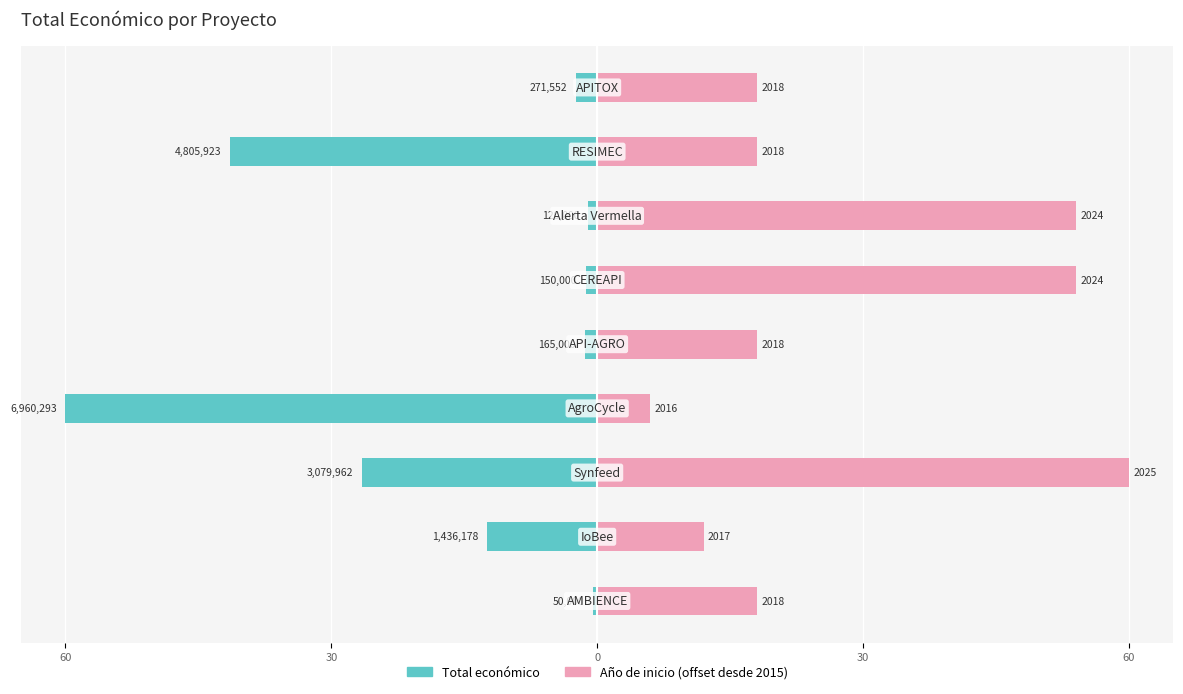

How many groups of bars are there?

9